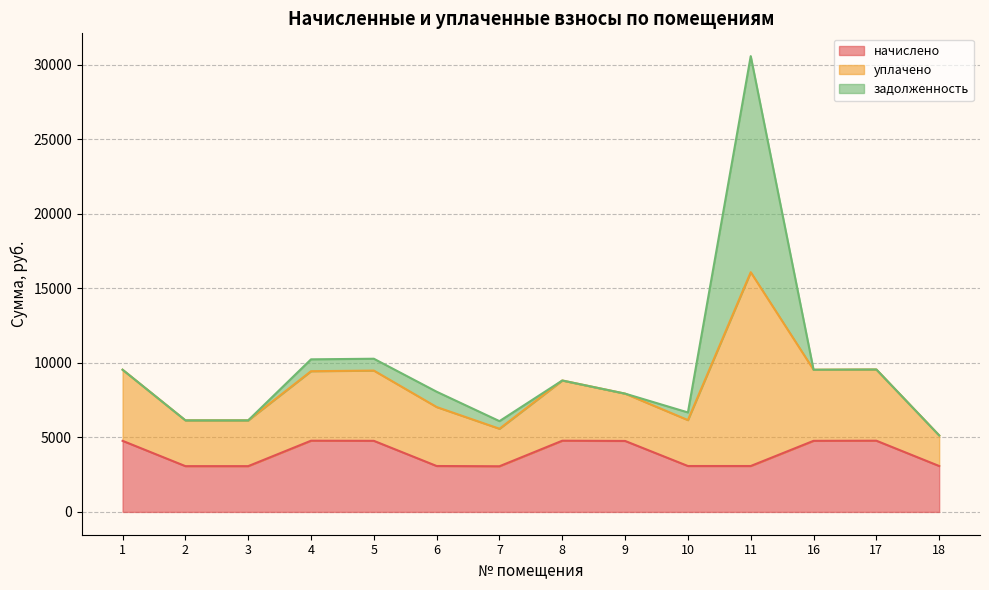

At which category is the sum across all series the highest?

11